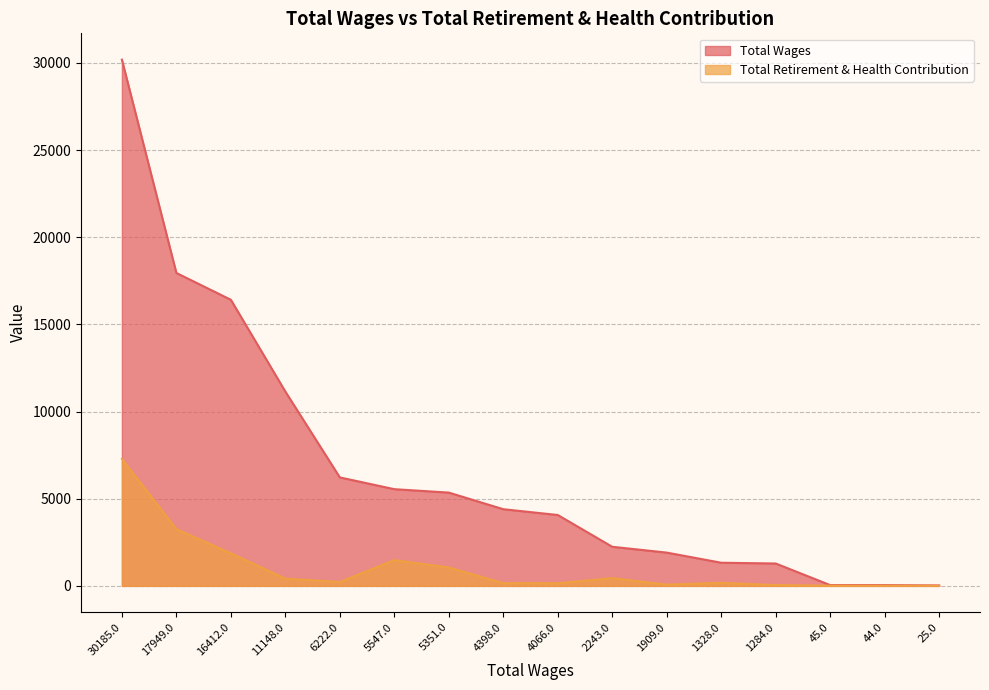

What is the sum of the Total Wages values at 4398.0 and 44.0?

4442